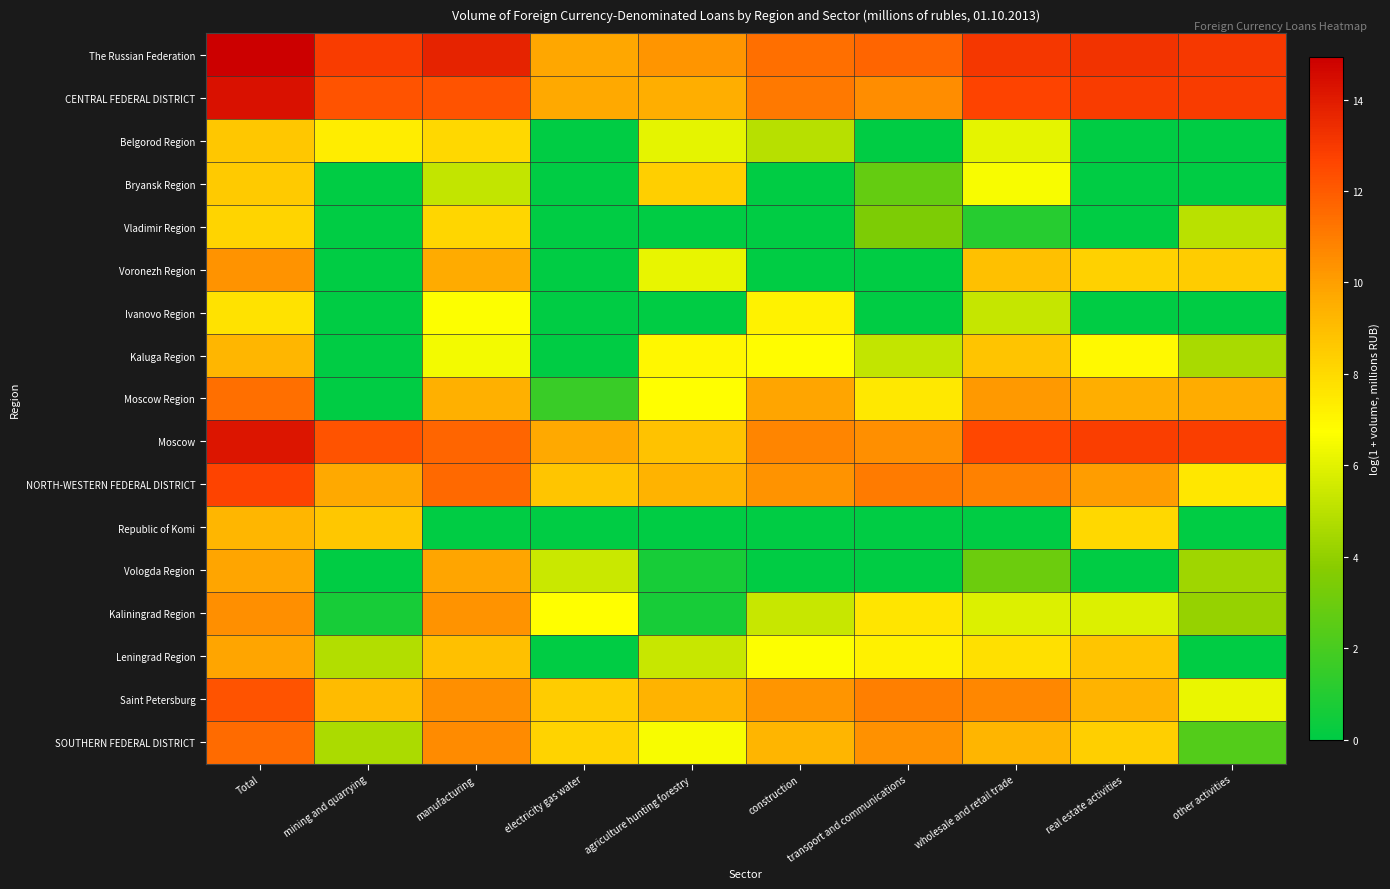

Between manufacturing and Total, which is larger?

Total